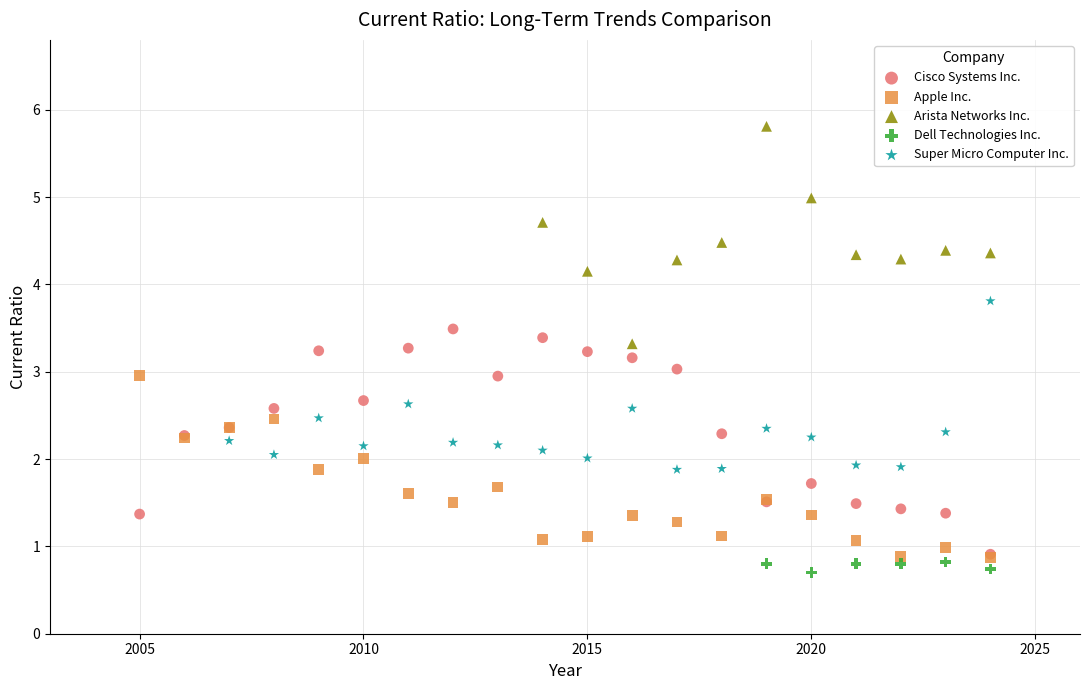

Which series contains the highest Y value?

Arista Networks Inc.